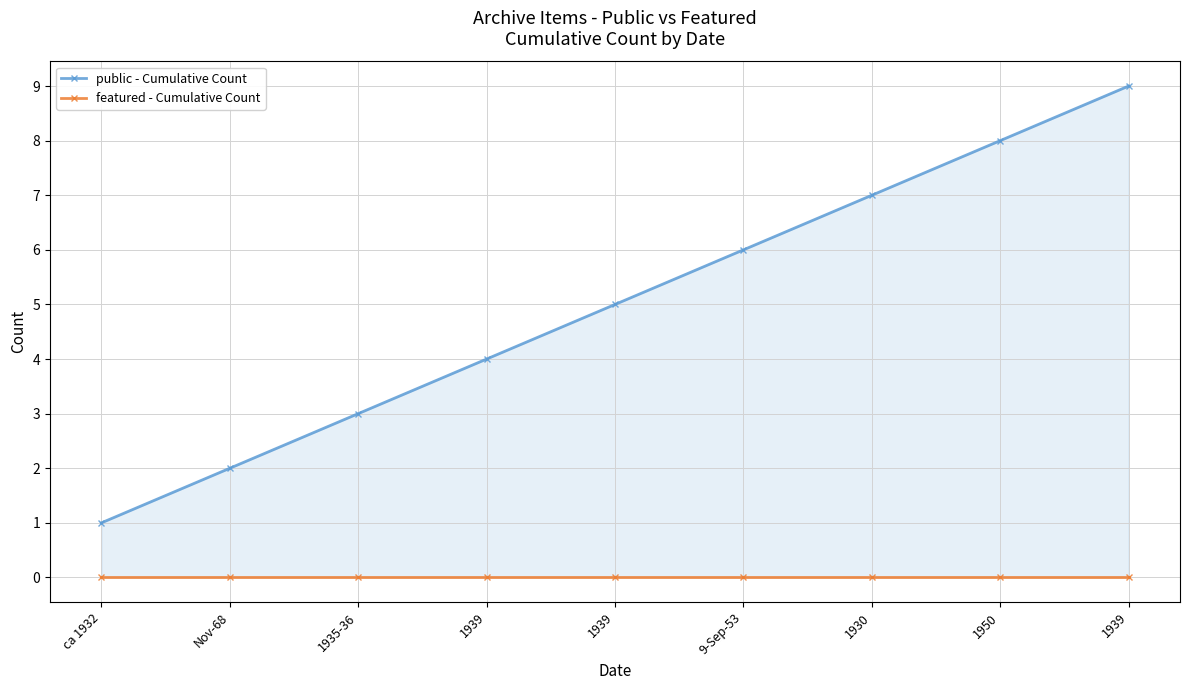

Which label corresponds to the smallest value in the chart?

ca 1932